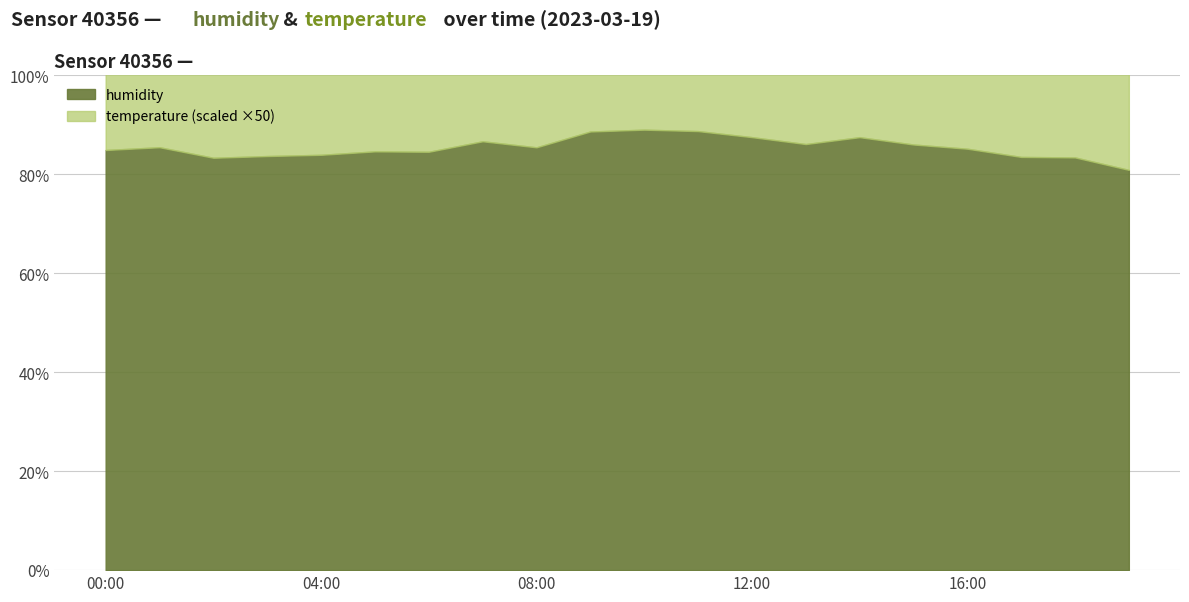

What is the sum of all humidity values?

1709.2